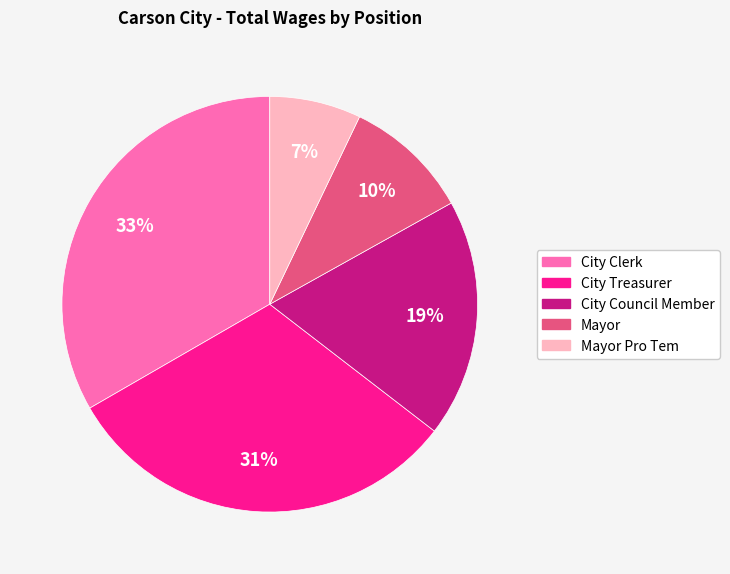

Is there any slice that represents more than half of the pie?

No